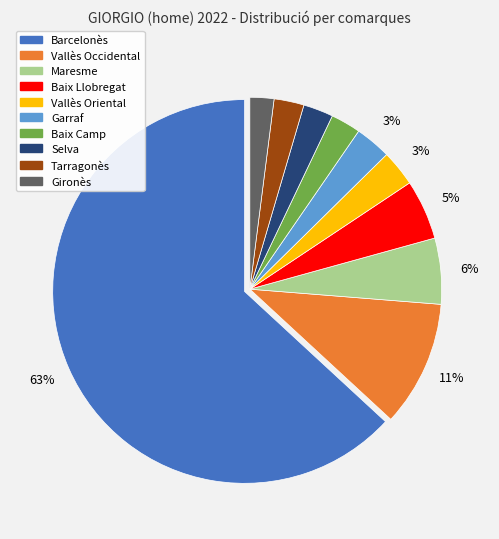

To the nearest percent, what is the combined percentage of Garraf and Vallès Occidental?

14%